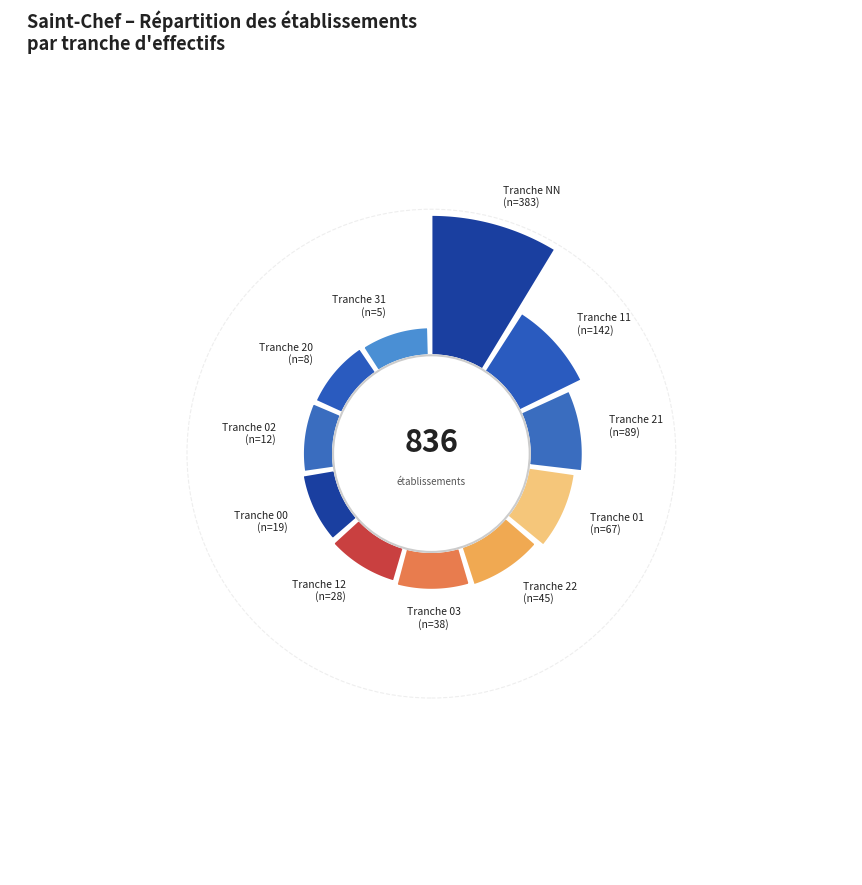

True or false: 21 accounts for 11% of the total.

True